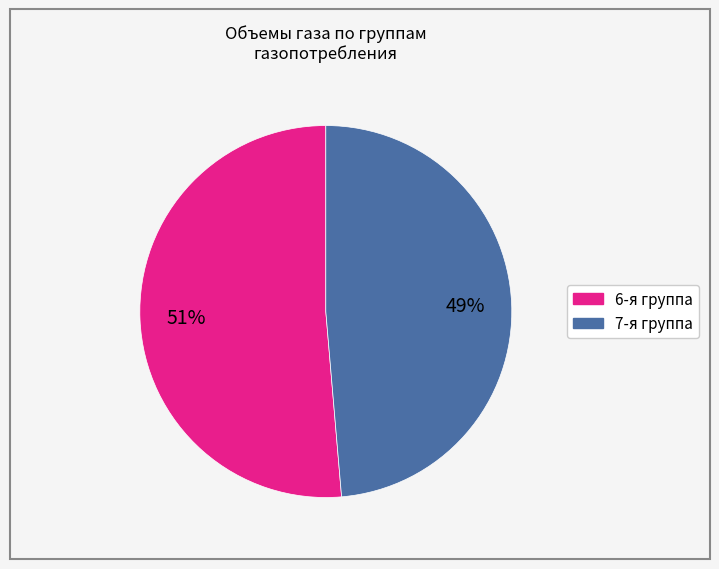

Which slice represents more than half of the pie?

6-я группа